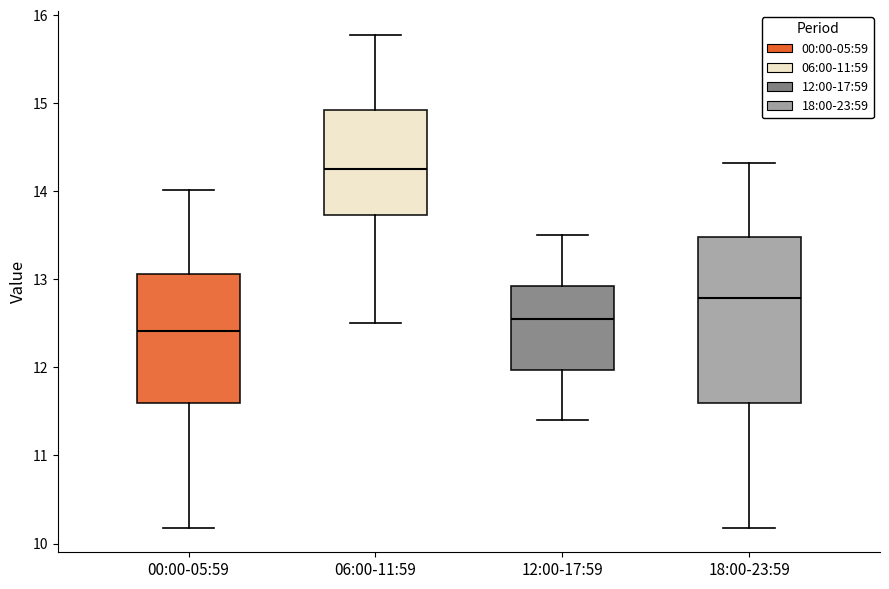

Reading left to right, transcribe this box plot: for each box, give where its median line is, the range the box spans, and where its two whiskers end, as read against the y-axis. The values are not printed on the chart, so give them approximately, as read against the axis.

00:00-05:59: median 12.4, box 11.6 to 13.1, whiskers 10.2 to 14.0
06:00-11:59: median 14.3, box 13.7 to 14.9, whiskers 12.5 to 15.8
12:00-17:59: median 12.6, box 12.0 to 12.9, whiskers 11.4 to 13.5
18:00-23:59: median 12.8, box 11.6 to 13.5, whiskers 10.2 to 14.3